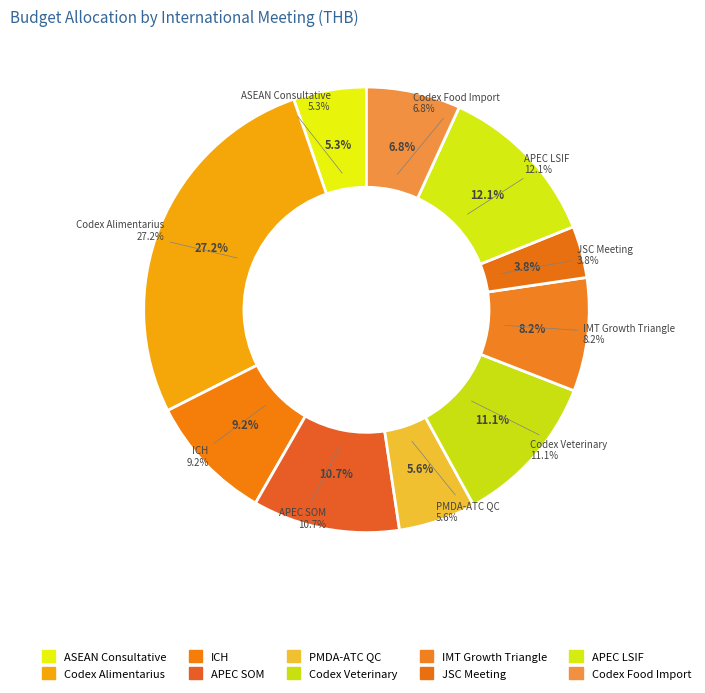

Rank the categories by value from highest to lowest.

Codex Alimentarius Commission, APEC Life Science Innovation Forum, Codex committee on Residues, APEC Senior Officials Meeting, International Conference on Harmonization, Indonesia-Malaysia-Thailand Growth Triangle, Codex Committee on Food Import, PMDA-ATC Quality Control, ASEAN Consultative Committee, Joint Sectoral Committee